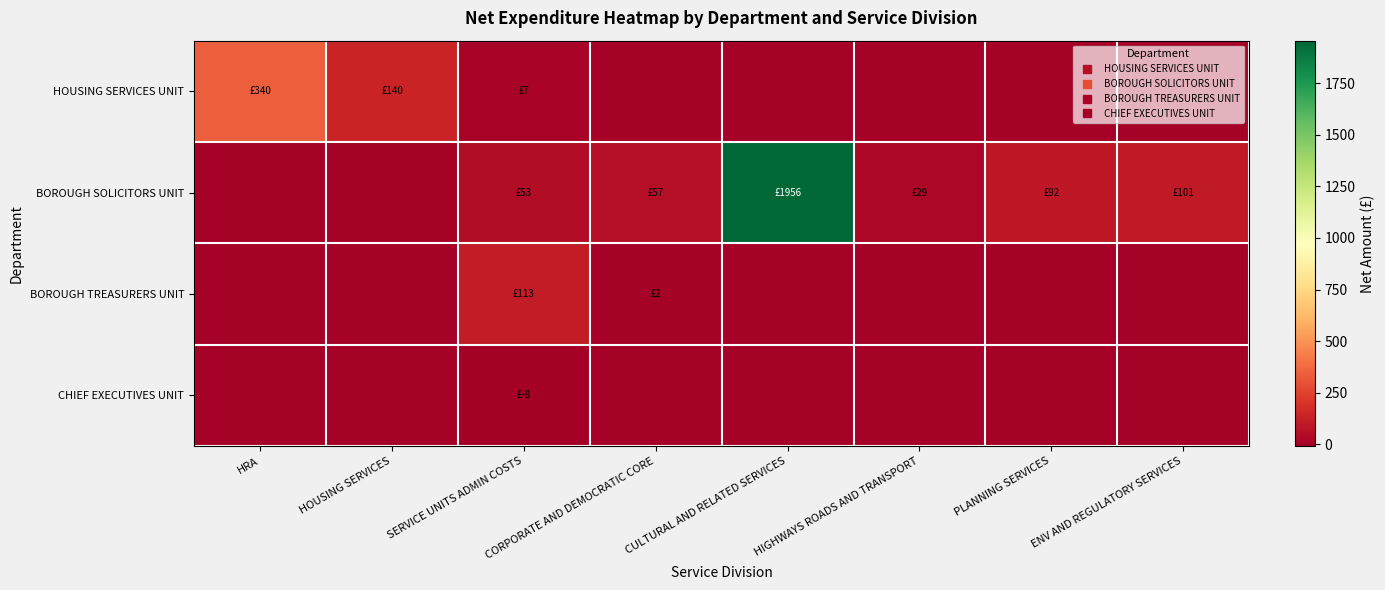

Rank the series at HRA from lowest to highest value.

BOROUGH SOLICITORS UNIT, BOROUGH TREASURERS UNIT, CHIEF EXECUTIVES UNIT, HOUSING SERVICES UNIT